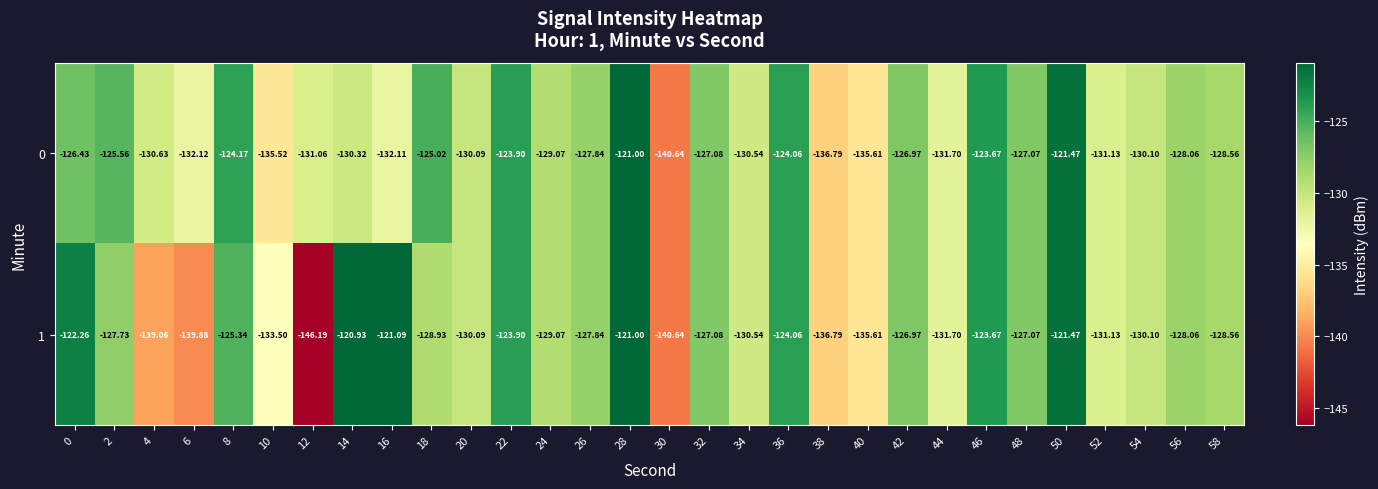

Is the value of 0 at 56 greater than the value of 1 at 36?

No